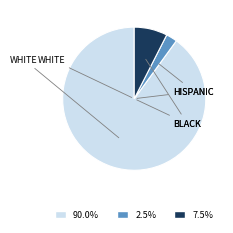

Is the sum of 2.5% and 7.5% greater than half?

No